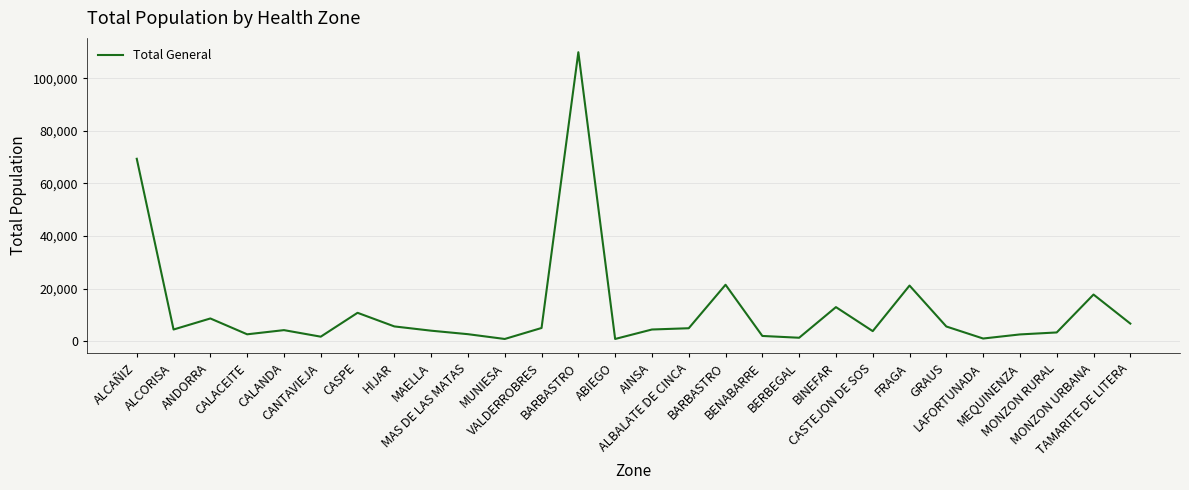

Does the chart display data point markers on the line(s)?

No